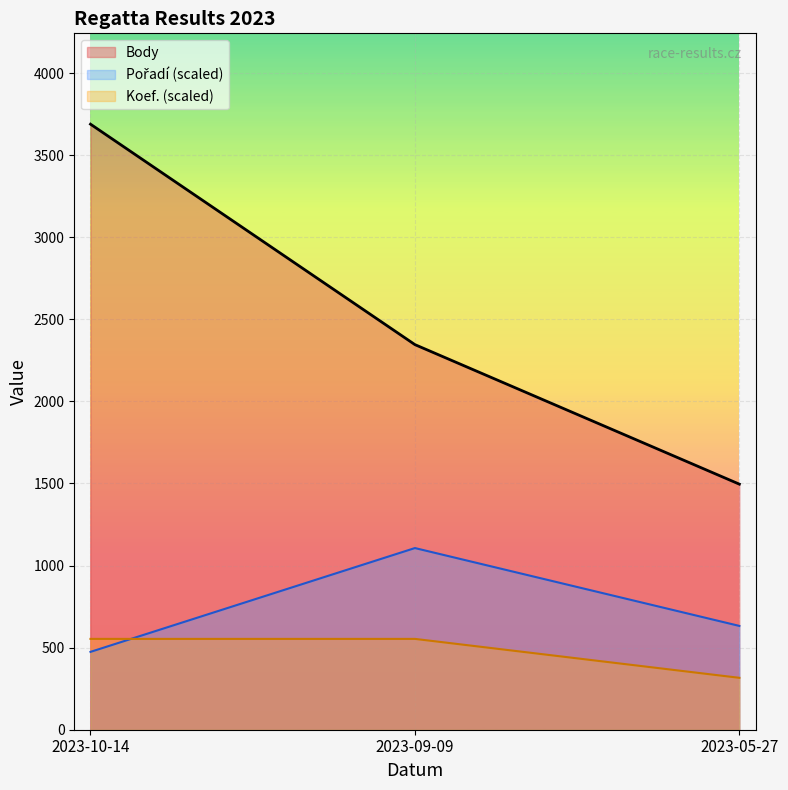

The Body series shows 2422 at 2023-10-14. True or false?

False